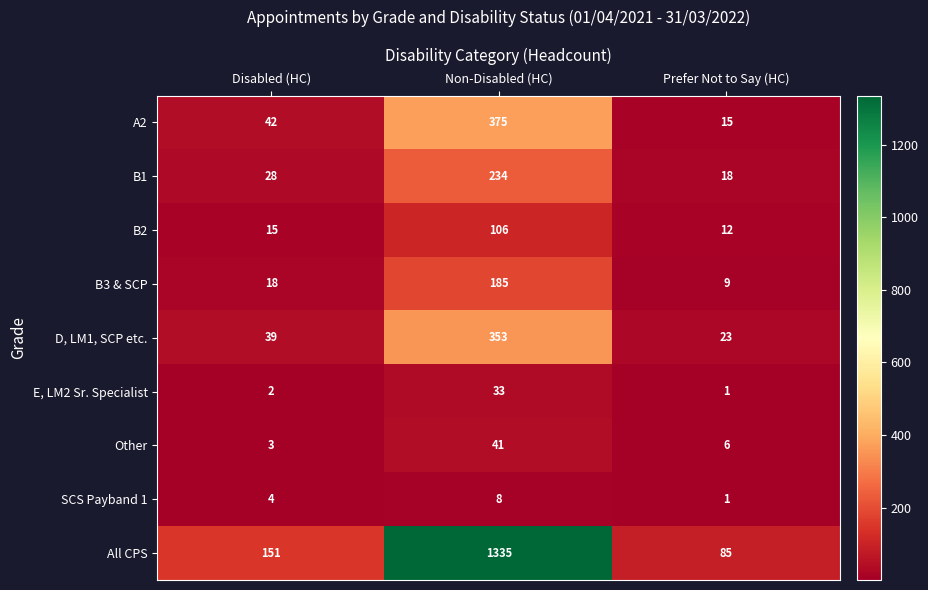

At how many categories does at least one series exceed 481?

1